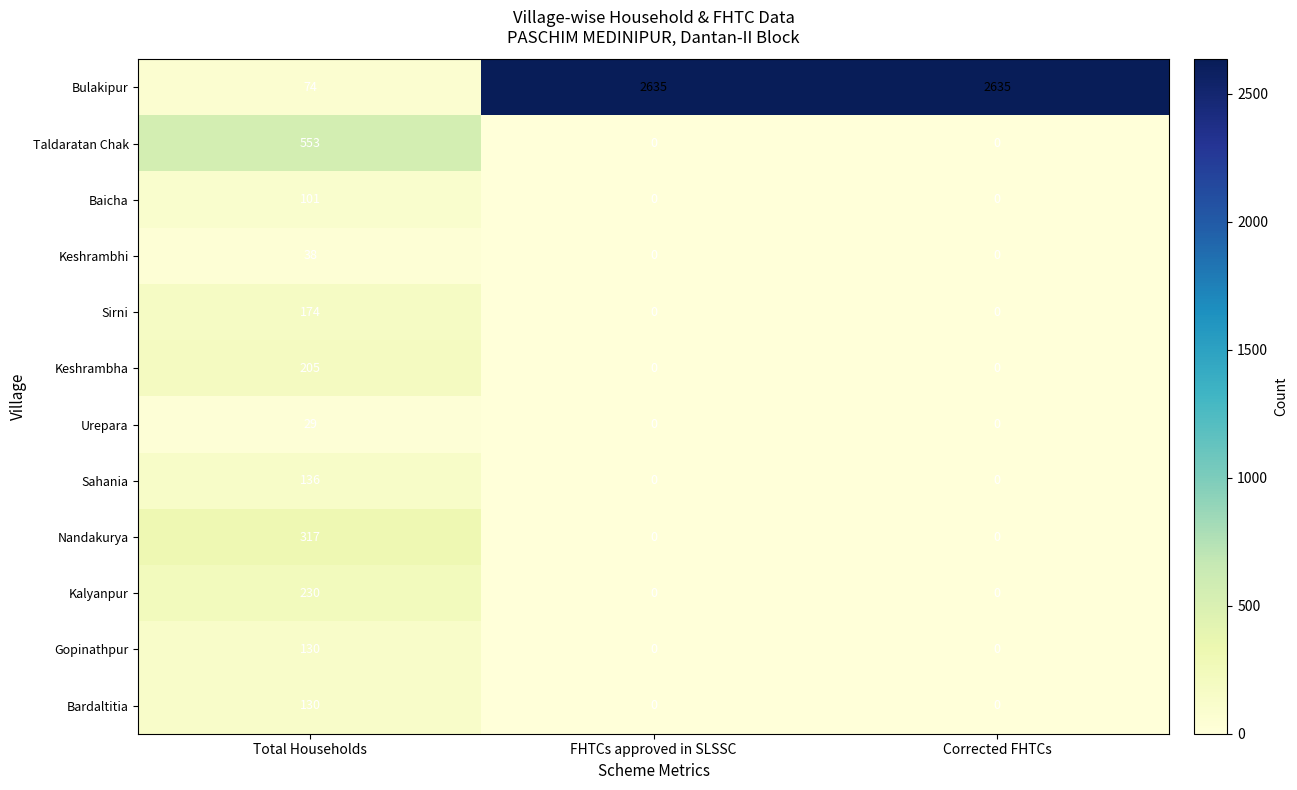

What is the highest value of the Gopinathpur series?

130